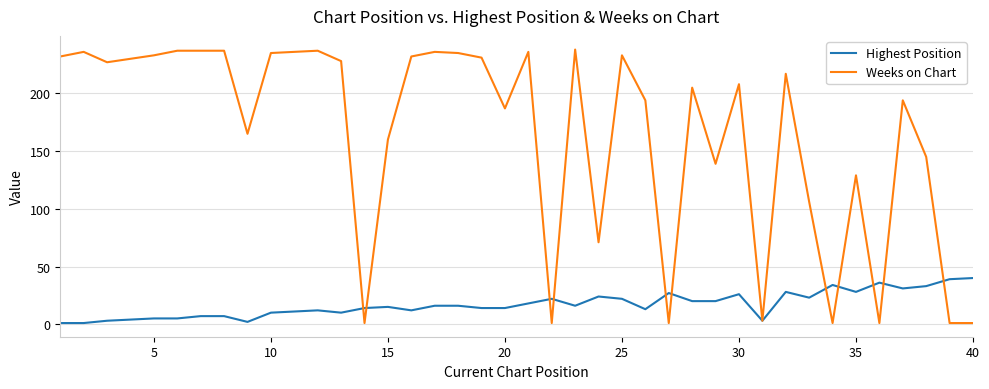

Which series has the largest total across all categories?

Weeks on Chart